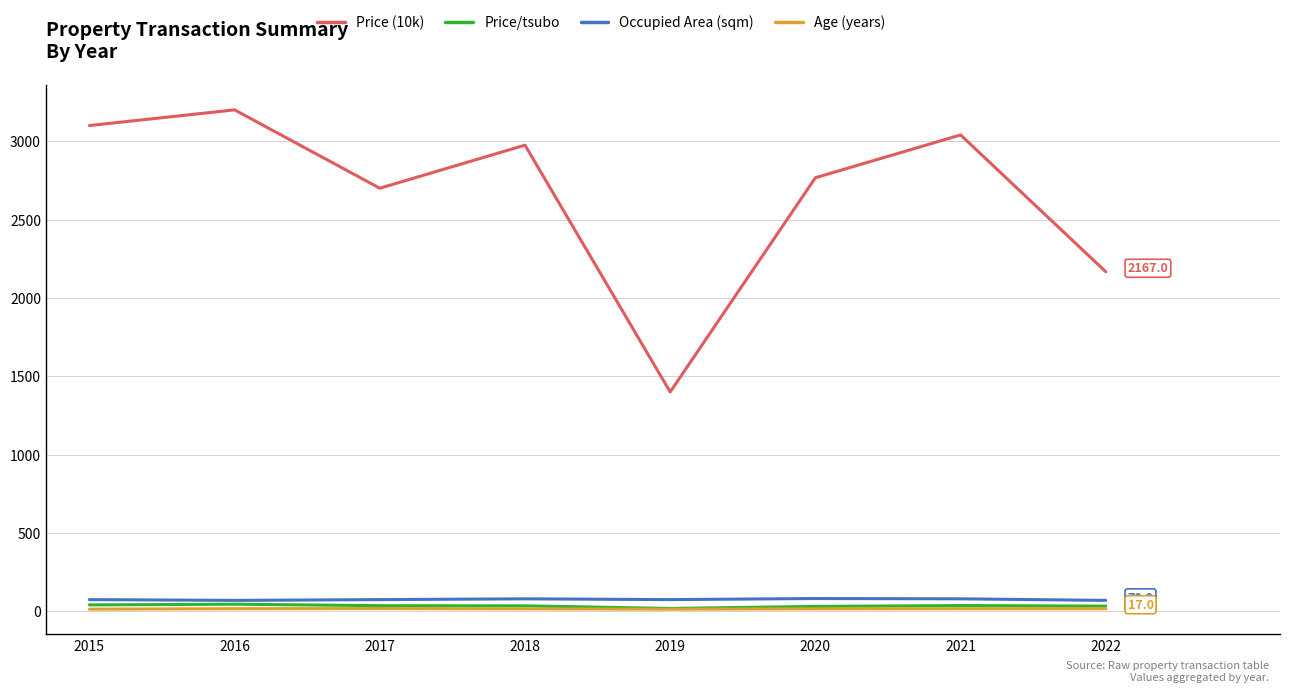

Which series has the largest total across all categories?

Price (10k)